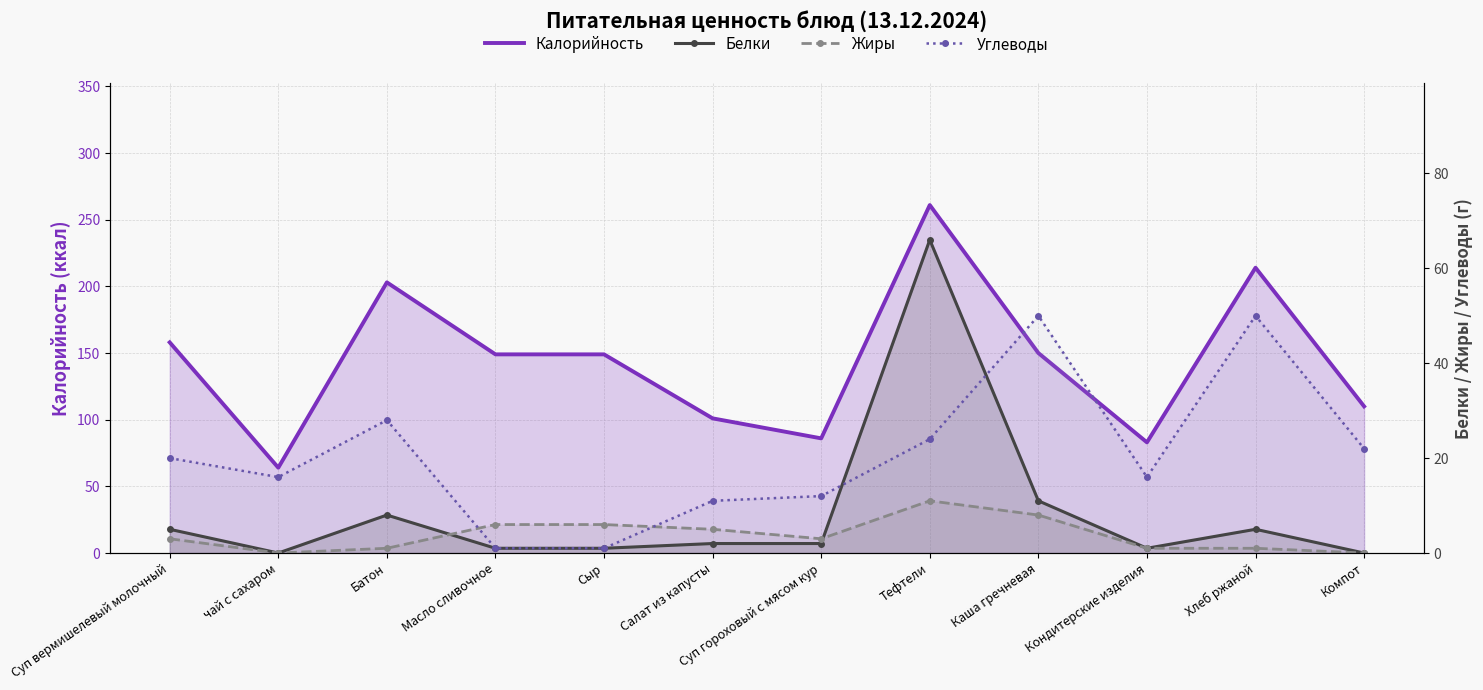

How many values in the Углеводы series exceed 20?

5